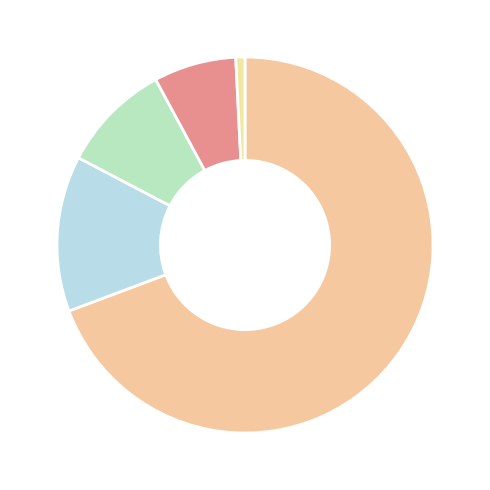

How many segments does this pie chart have?

5